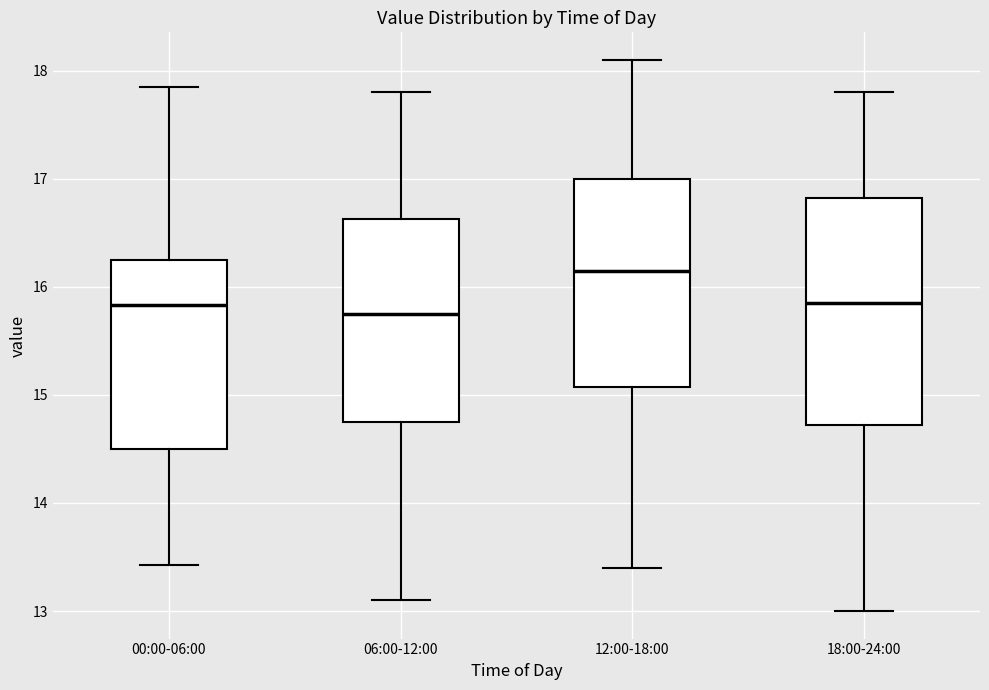

Where is the lower edge of the box for 06:00-12:00 on the y-axis? The values are not printed on the chart, so give them approximately, as read against the axis.

14.8